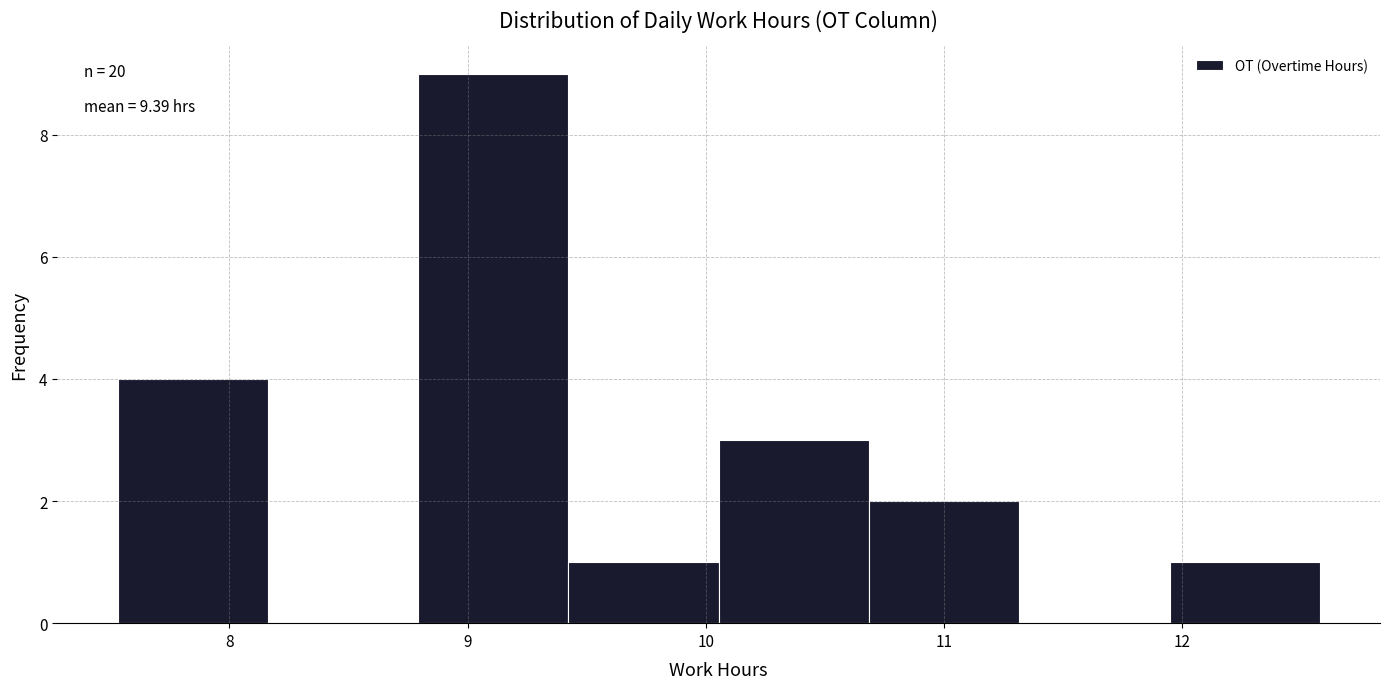

Over which range of the x-axis is the bar tallest?

8.8 to 9.4